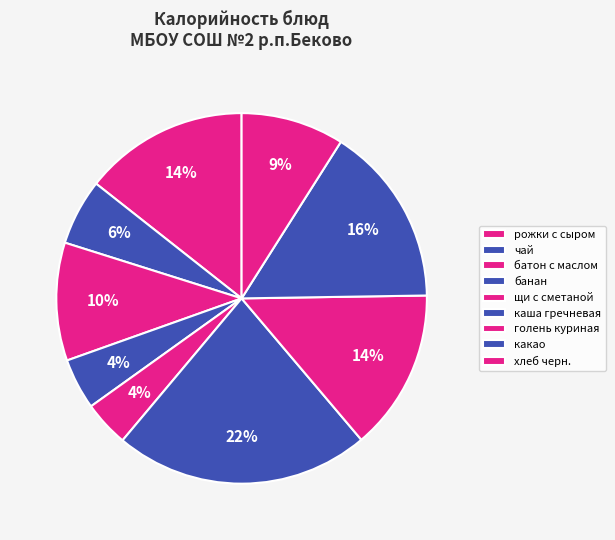

To the nearest percent, what portion does щи с сметаной represent?

4%